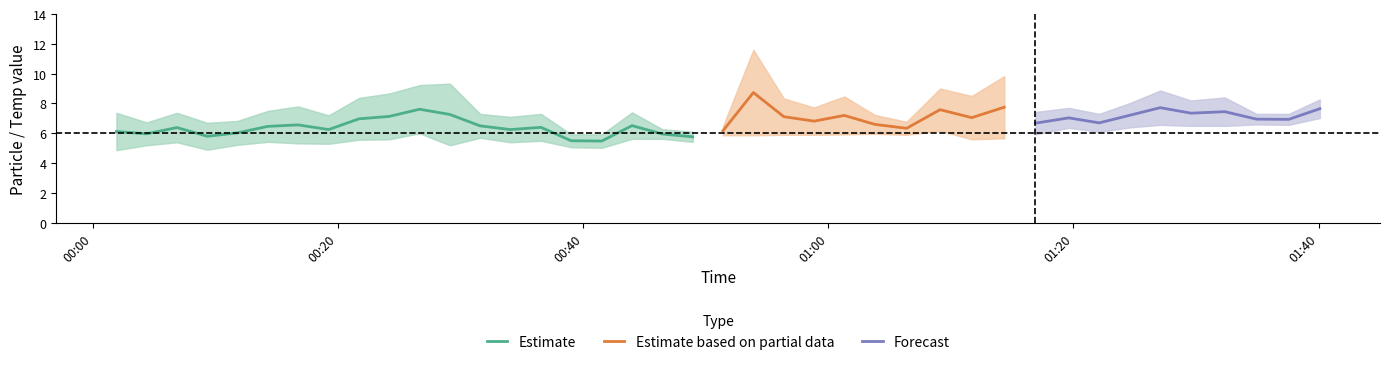

How many series are shown in this chart?

3